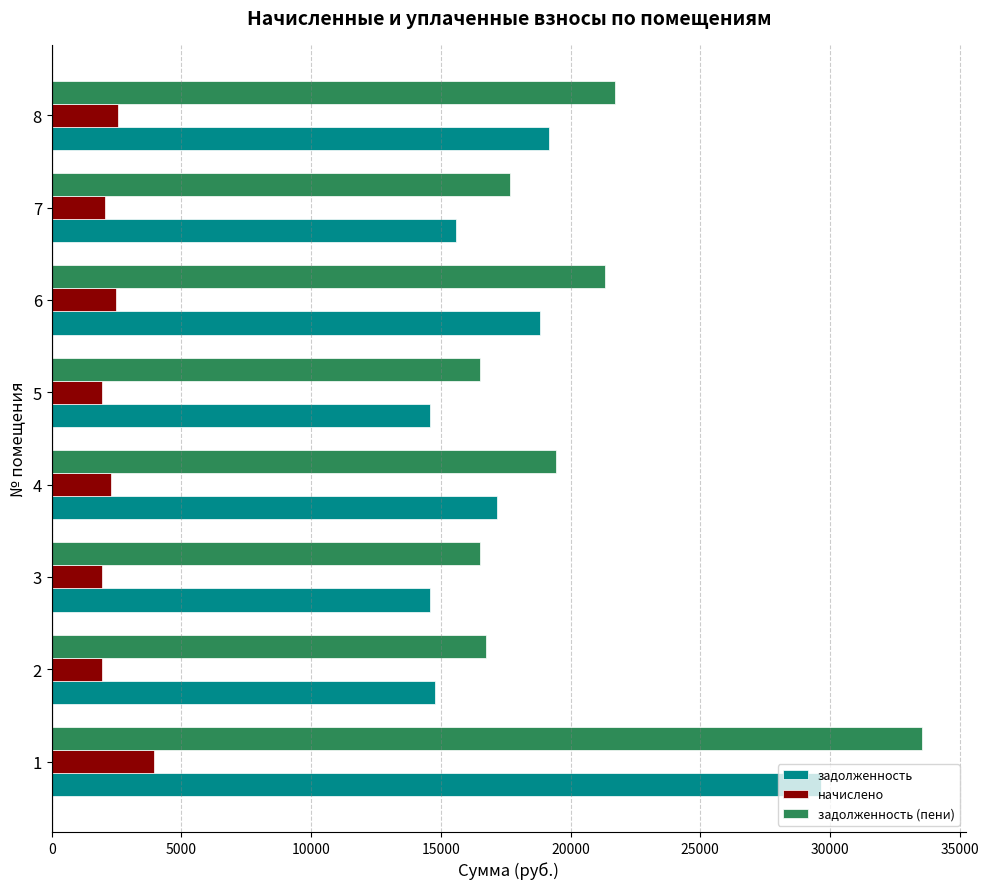

Which series changed the most between 2 and 6?

задолженность (пени)